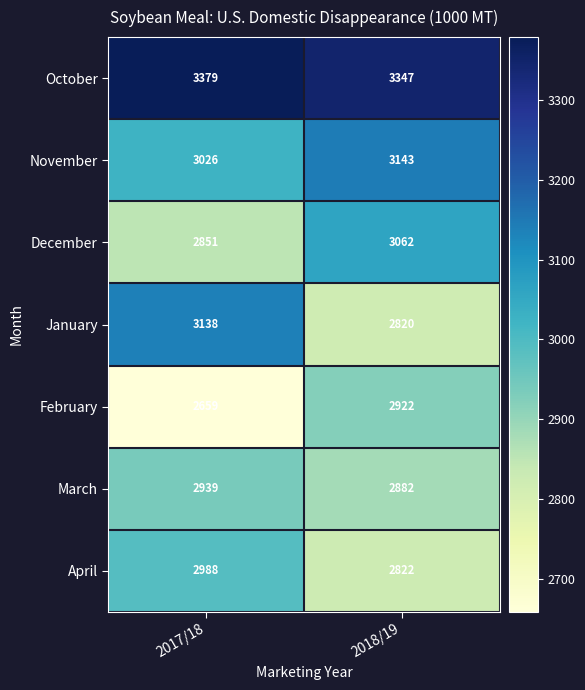

How many data points does each series have?

2